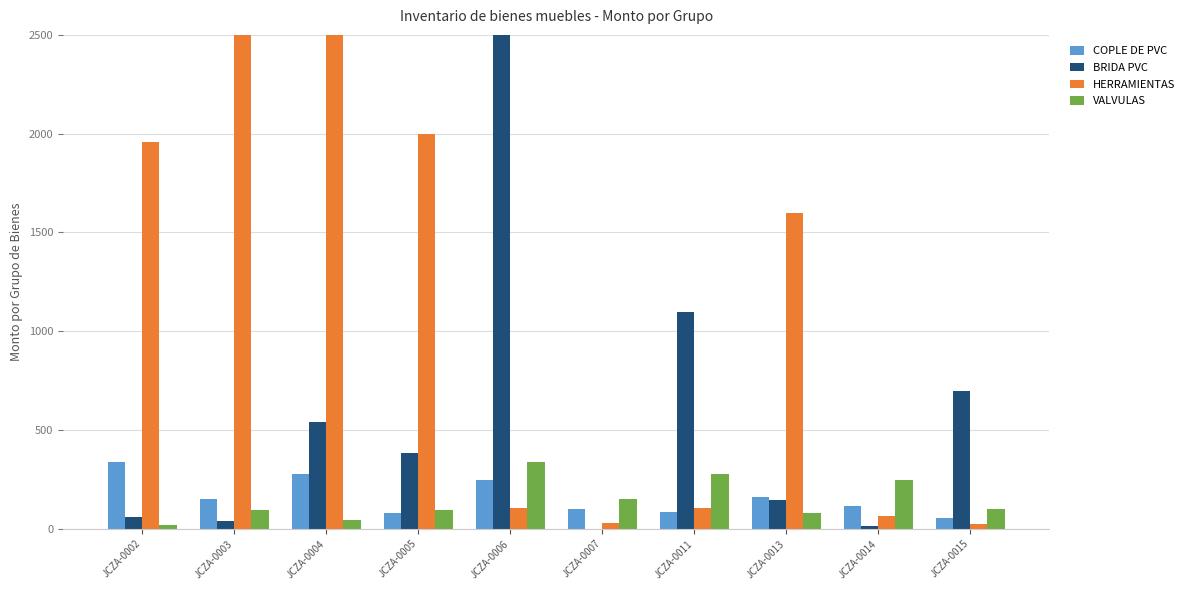

How many groups of bars are there?

10